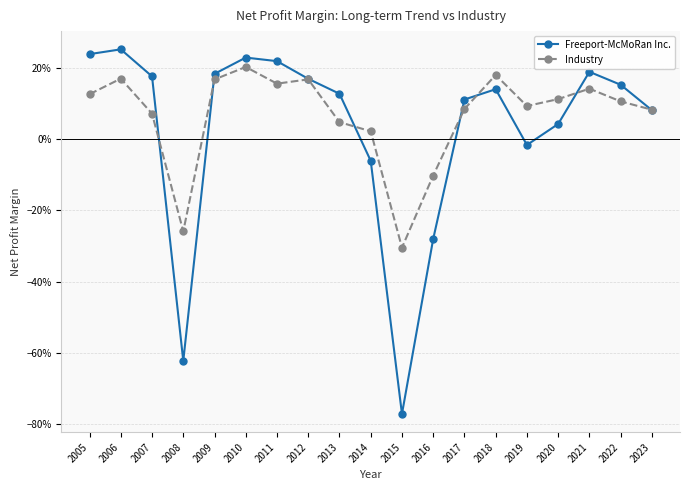

At how many categories does at least one series exceed 0?

16